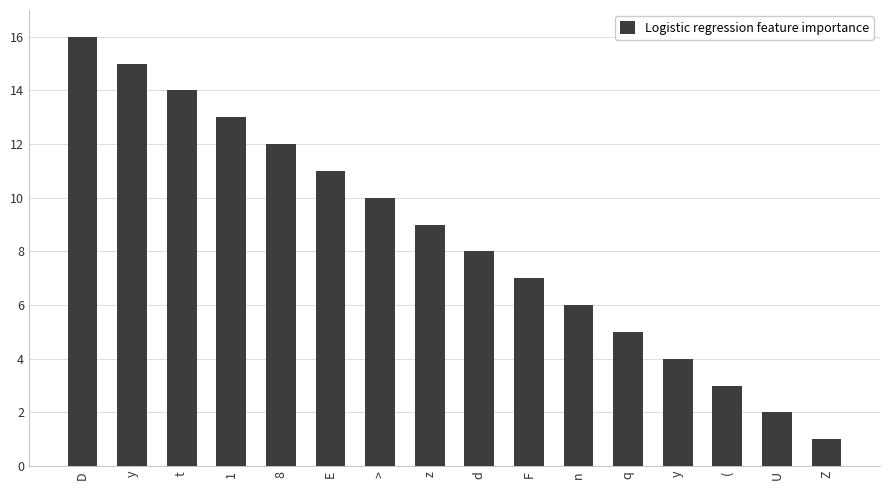

Rank the categories by value from highest to lowest.

D, y, t, 1, 8, E, >, z, d, F, n, q, y, (, U, Z